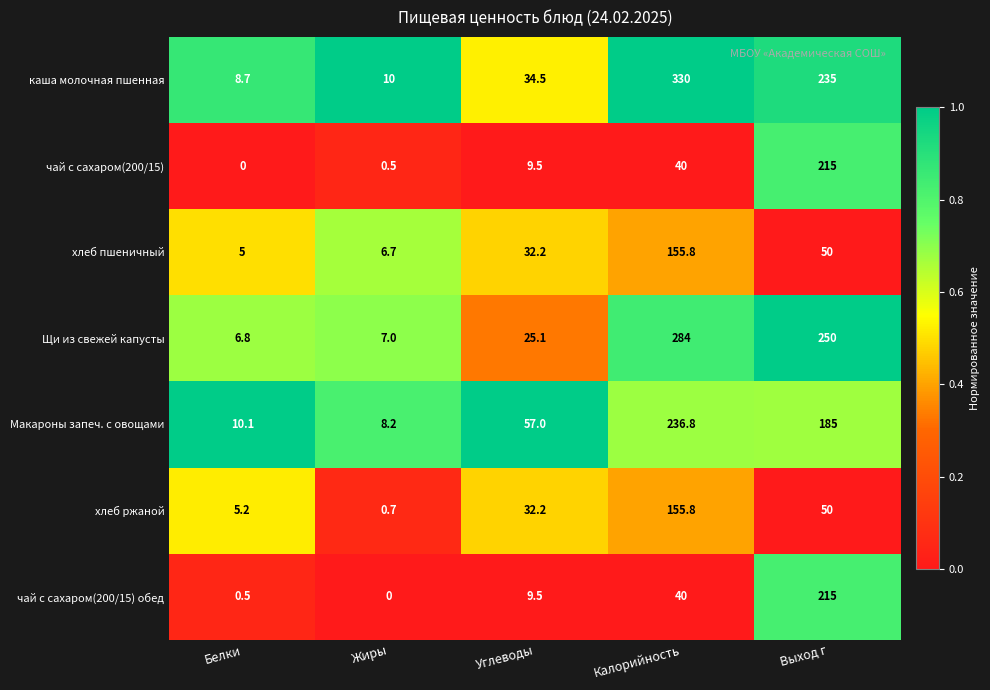

Count the number of categories in the chart.

5